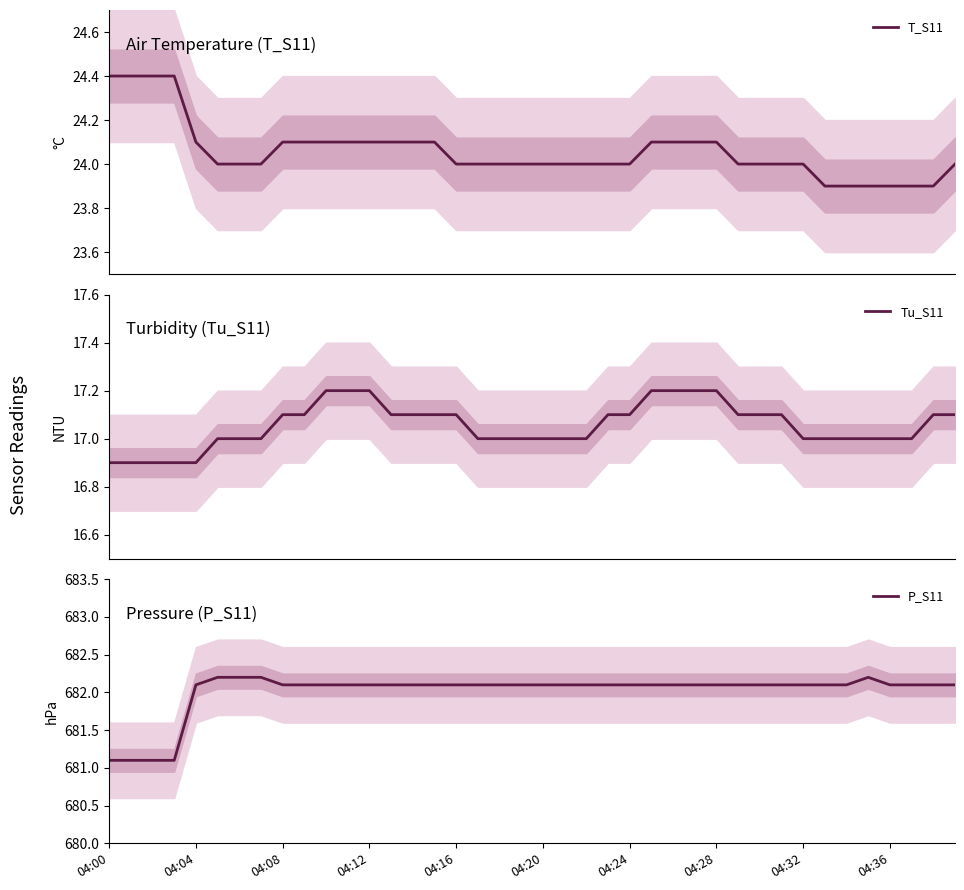

Is it true that P_S11 equals 682.1 at 04:12?

True